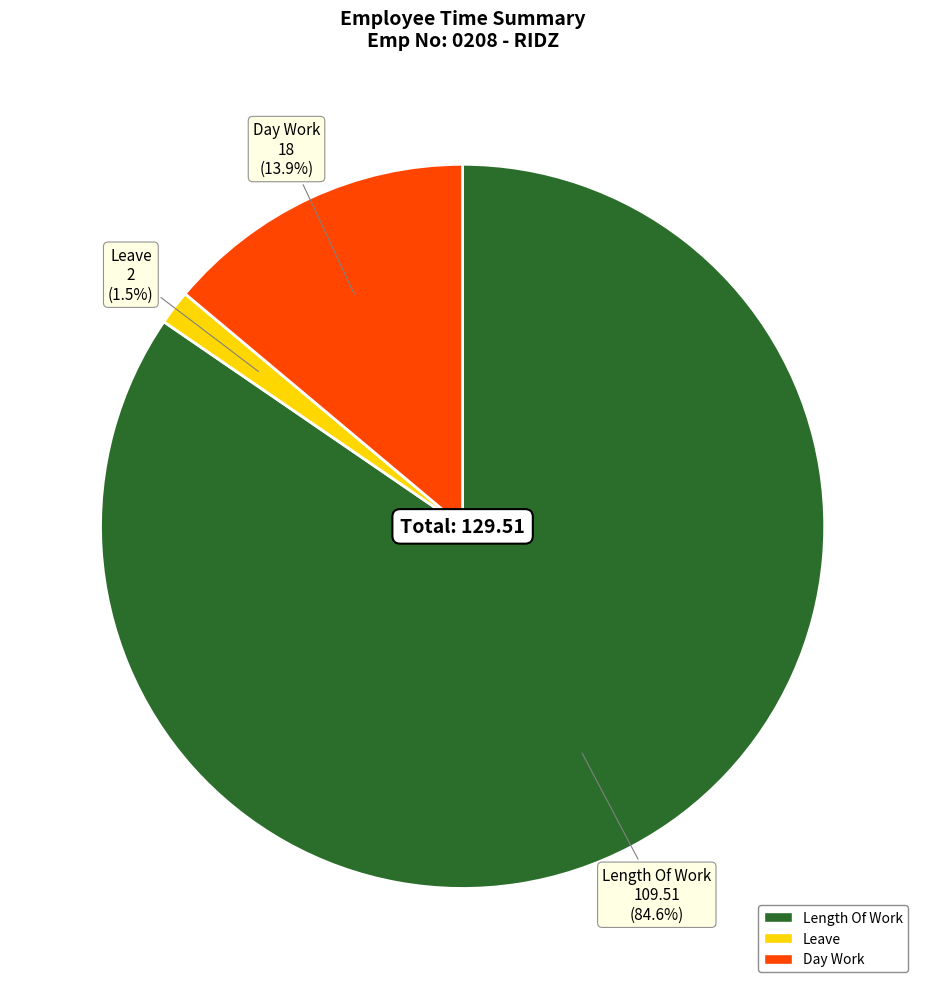

Does any single category account for the majority?

Yes